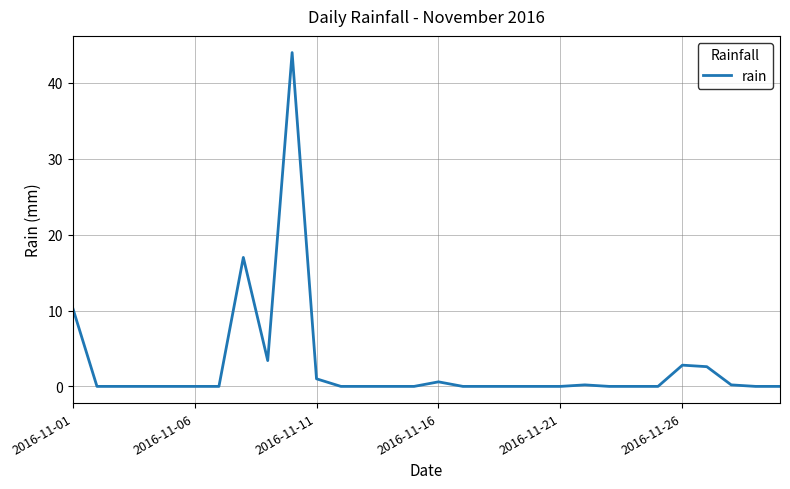

What is the difference between the maximum and minimum values?

44.0